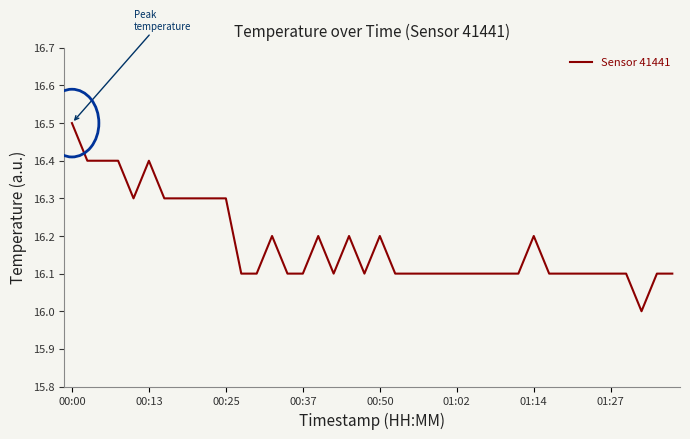

Does the chart have visible grid lines?

No